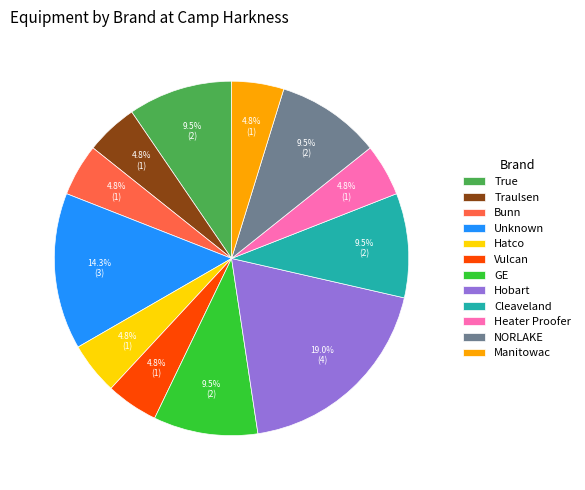

How many slices are in this pie chart?

12